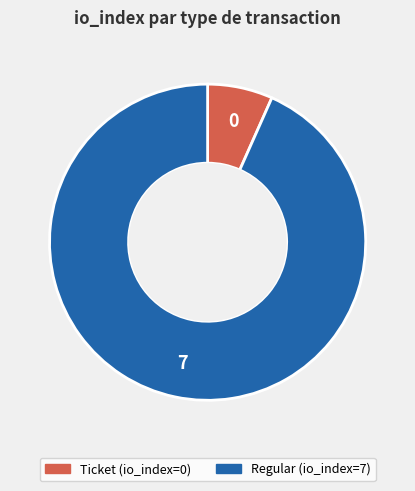

Approximately how many times larger is the value at Regular compared to Ticket?

14.0